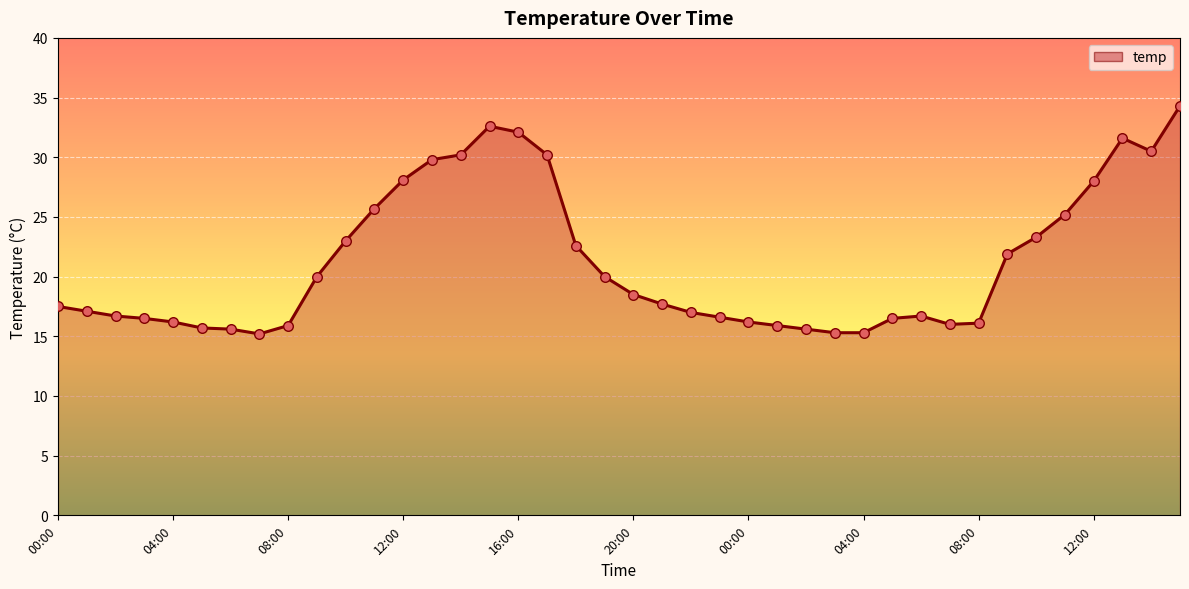

What is the greatest value displayed?

34.3